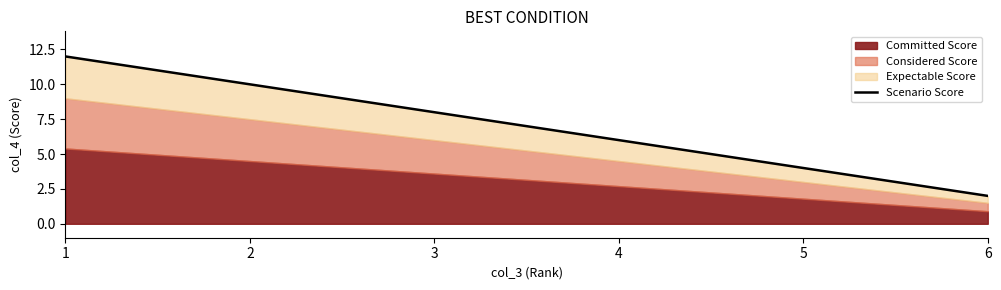

True or false: the data has more than 1 interior local peaks.

False